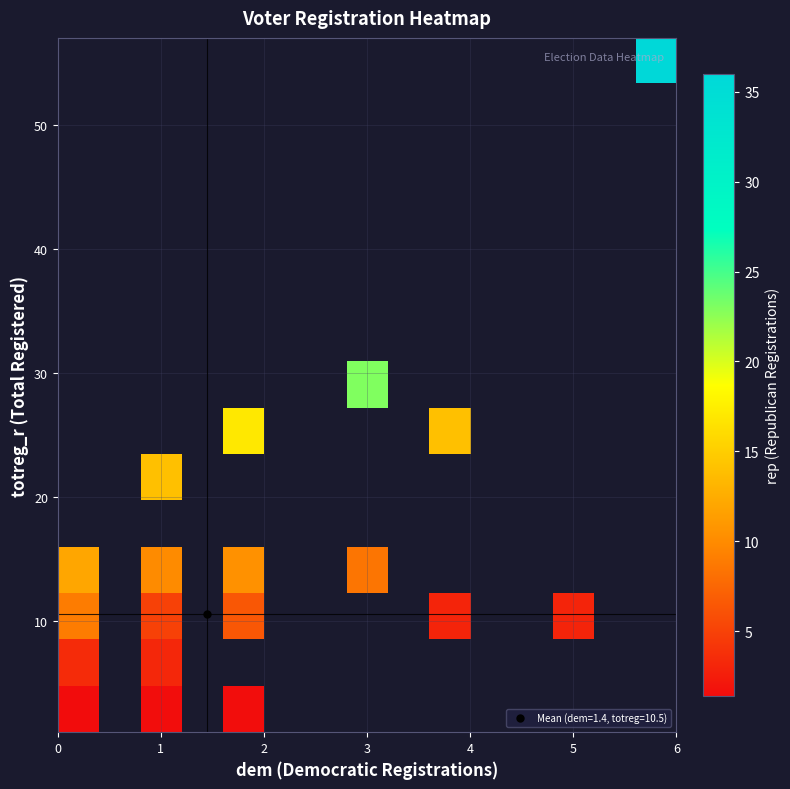

How many data points does each series have?

15